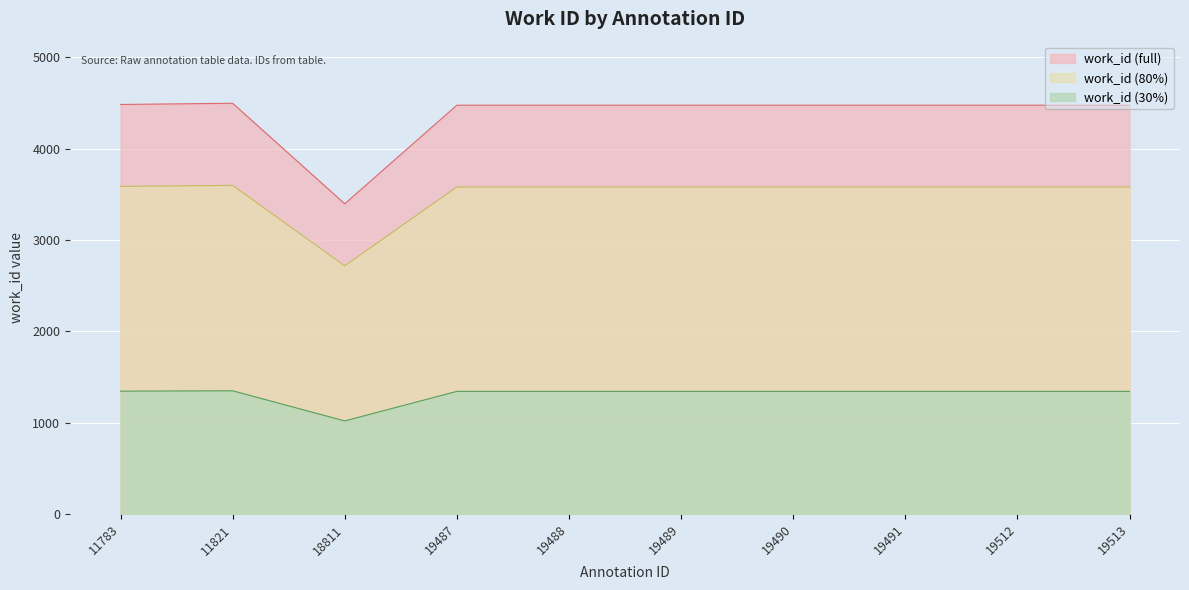

At which category does the data reach its first local valley?

18811